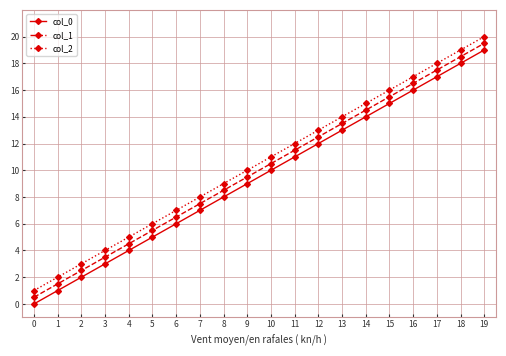

True or false: col_0 has more than 0 interior local peaks.

False